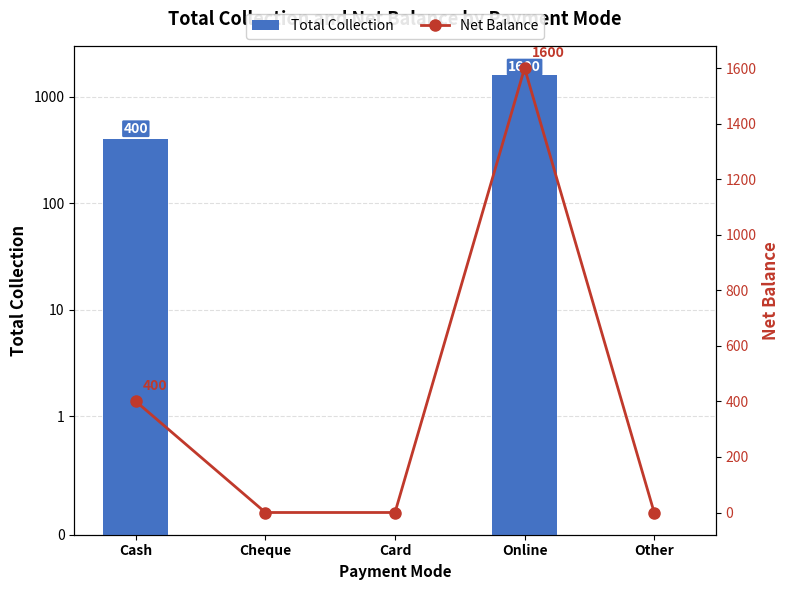

What position from the left is Online?

4